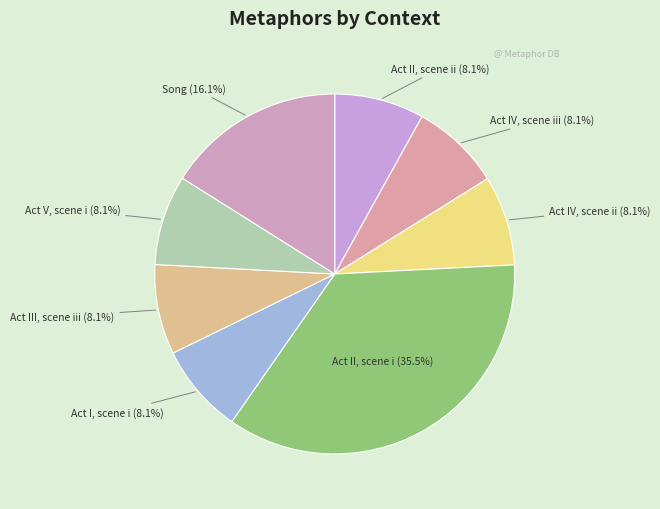

How many segments does this pie chart have?

8